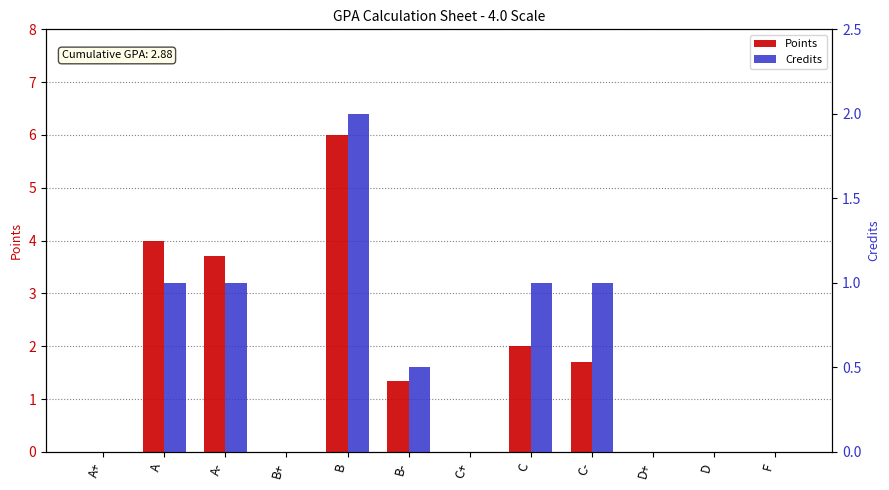

What is the value of the Credits bar at the 9th from the left?

1.0